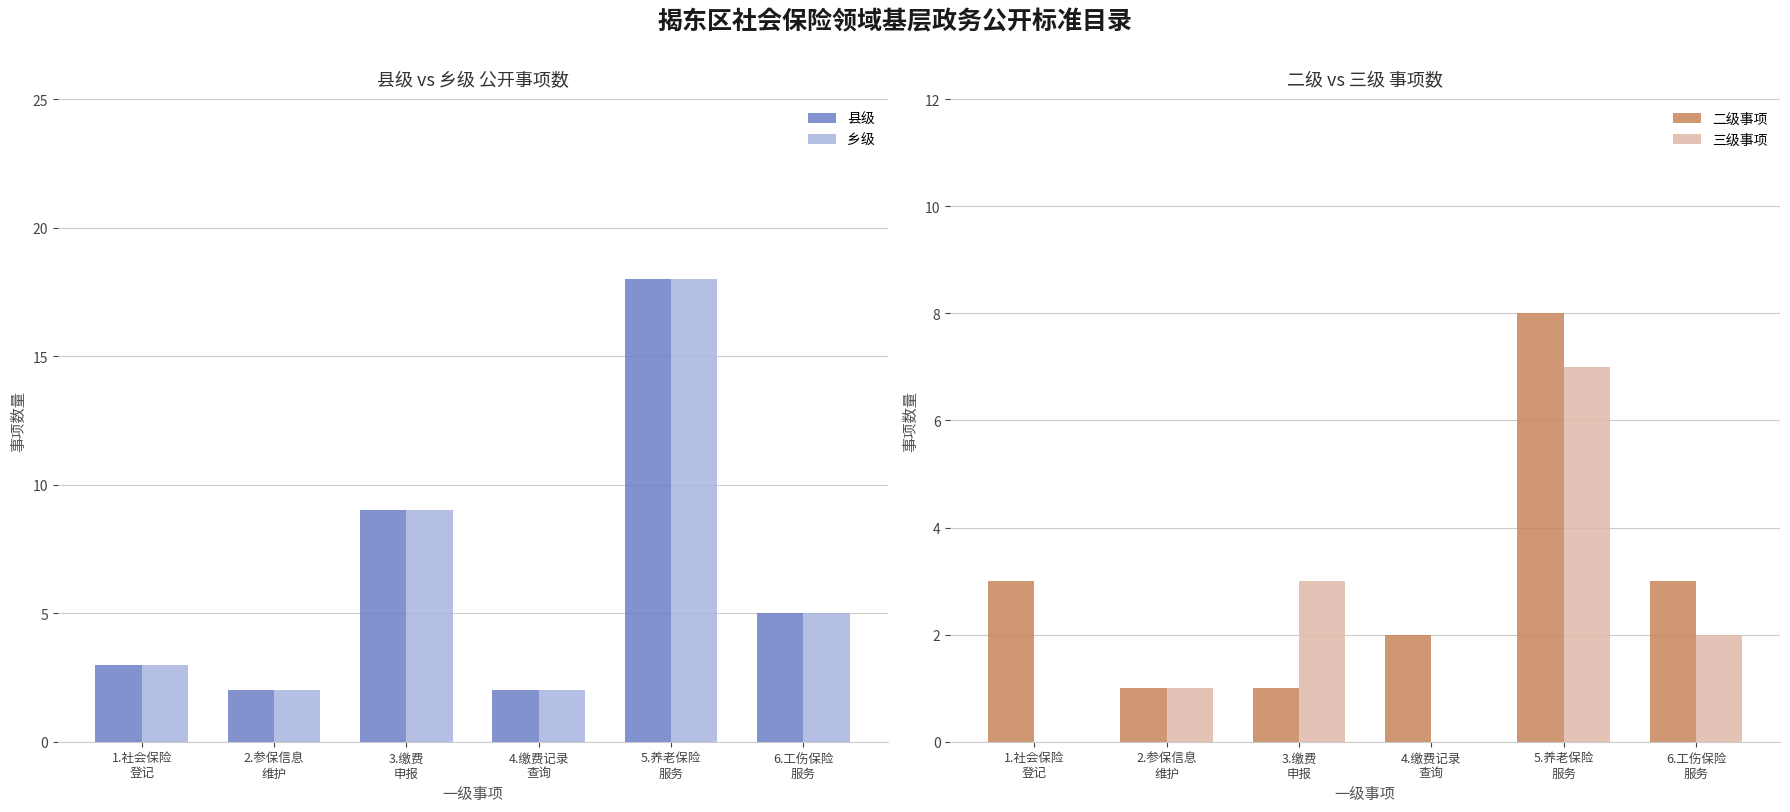

Reading left to right, what are all the values shown in this chart?

县级: 1.社会保险
登记=3	2.参保信息
维护=2	3.缴费
申报=9	4.缴费记录
查询=2	5.养老保险
服务=18	6.工伤保险
服务=5
乡级: 1.社会保险
登记=3	2.参保信息
维护=2	3.缴费
申报=9	4.缴费记录
查询=2	5.养老保险
服务=18	6.工伤保险
服务=5
二级事项: 1.社会保险
登记=3	2.参保信息
维护=1	3.缴费
申报=1	4.缴费记录
查询=2	5.养老保险
服务=8	6.工伤保险
服务=3
三级事项: 1.社会保险
登记=0	2.参保信息
维护=1	3.缴费
申报=3	4.缴费记录
查询=0	5.养老保险
服务=7	6.工伤保险
服务=2